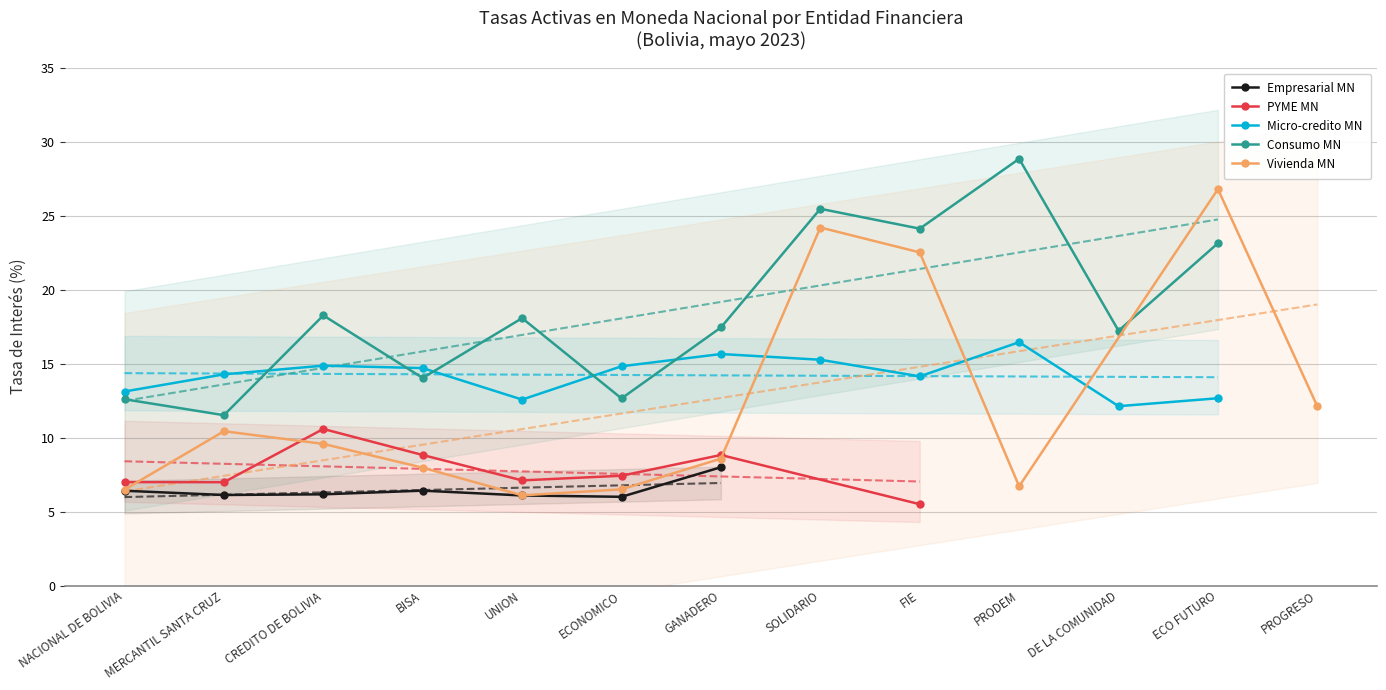

At which category is the sum across all series the highest?

FIE